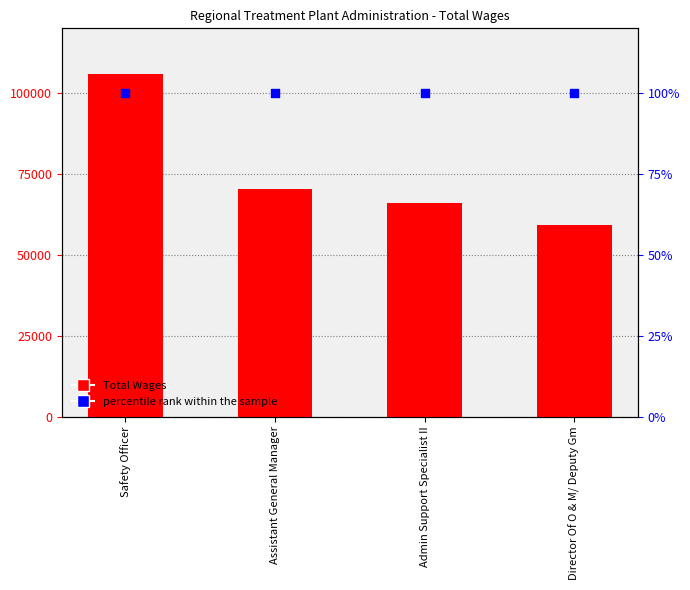

What are all the series names shown in the legend?

Total Wages, percentile rank within the sample